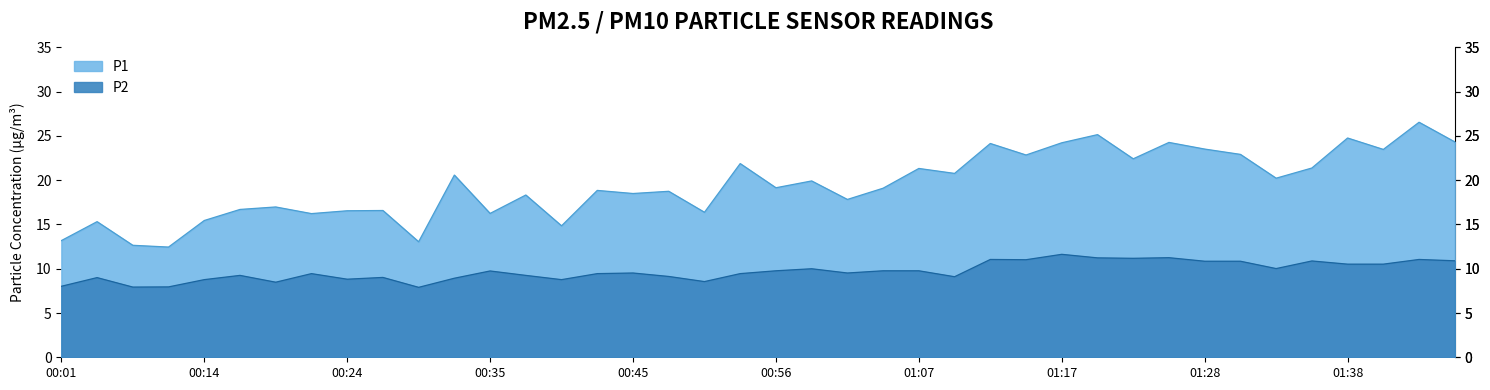

Rank the series by their maximum value, from highest to lowest.

P1, P2